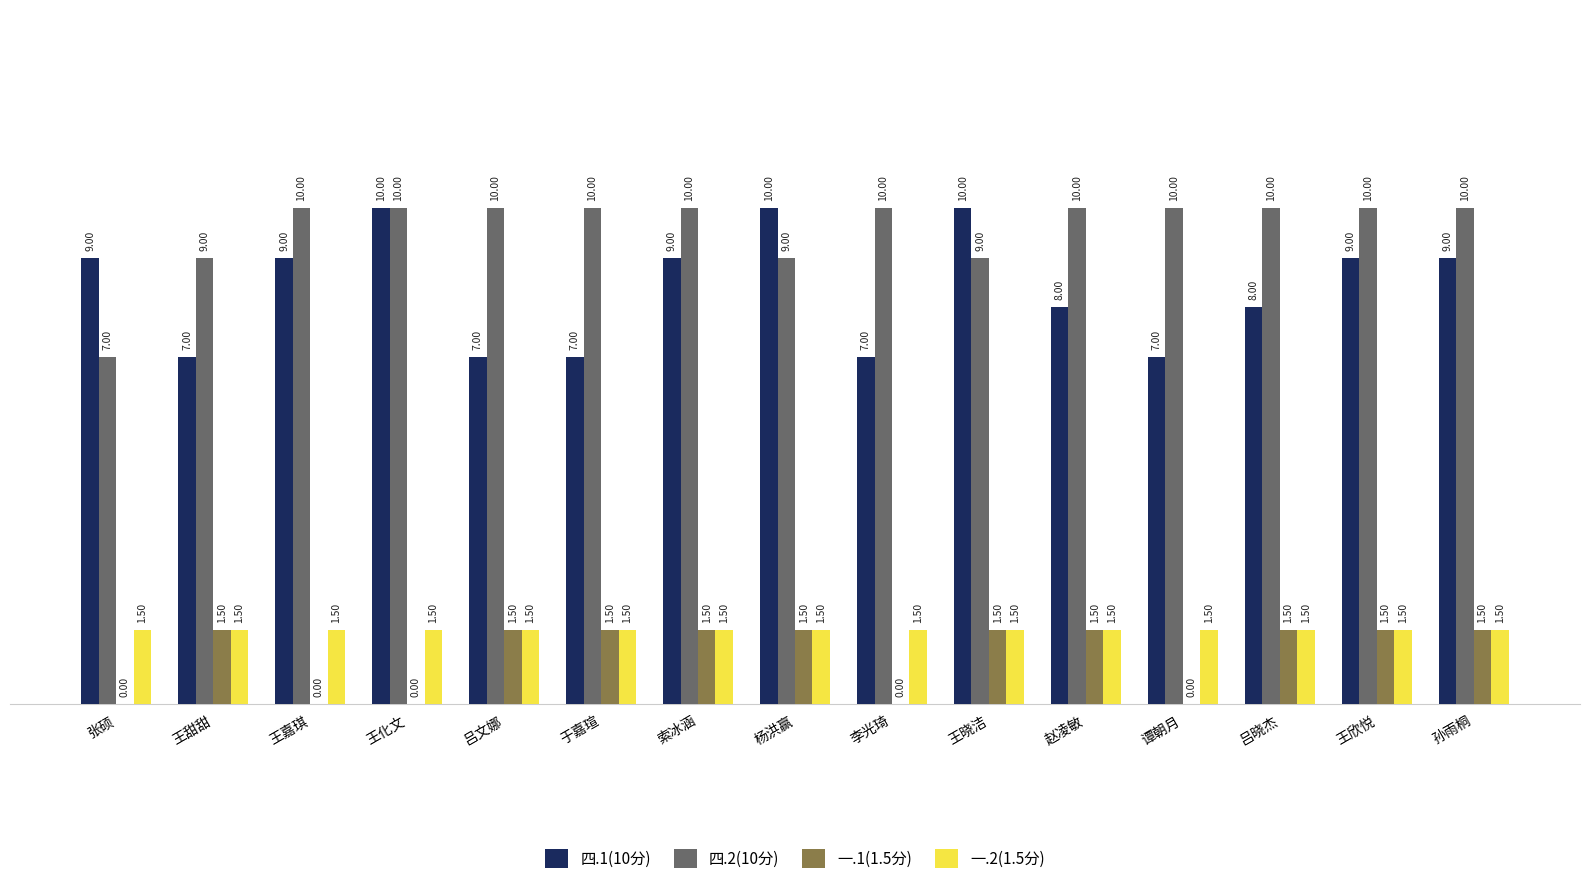

What is the sum of all 四.1(10分) values?

126.0